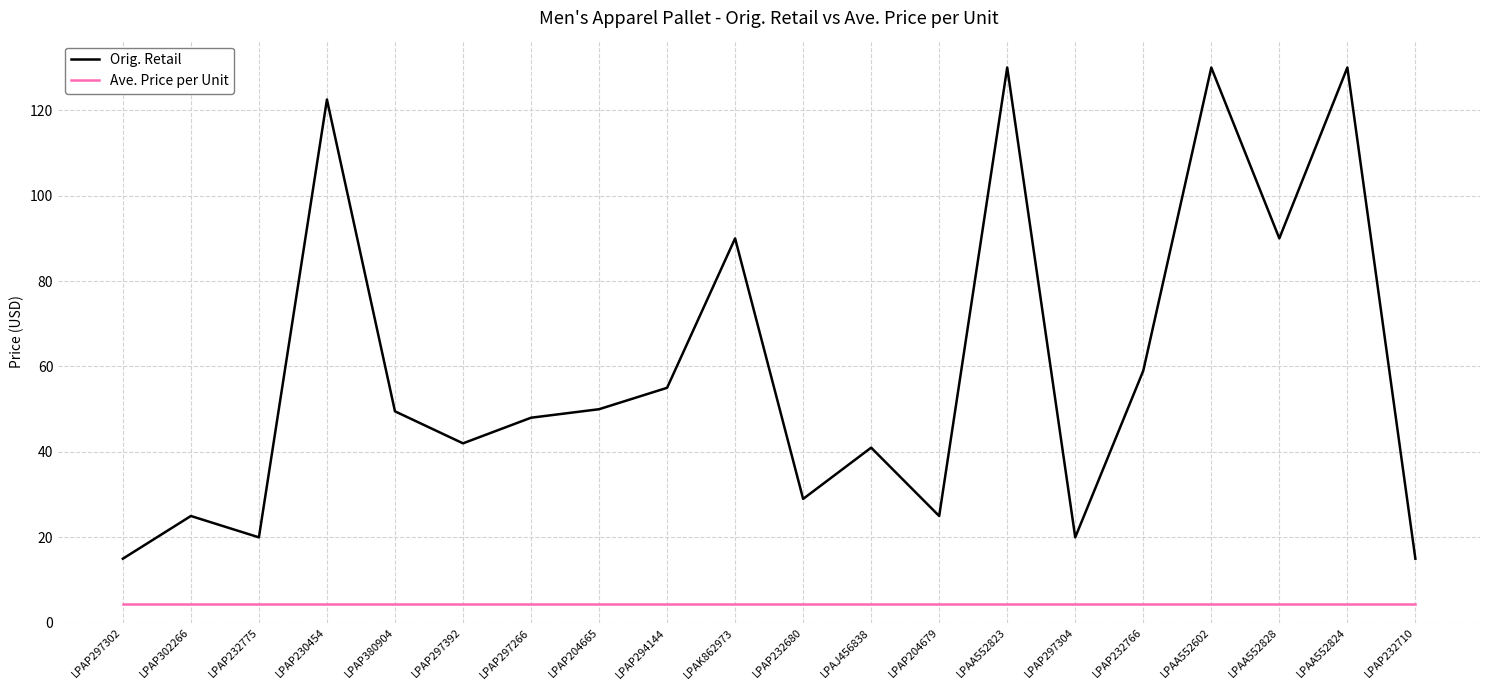

List the series in order of their peak value, highest first.

Orig. Retail, Ave. Price per Unit